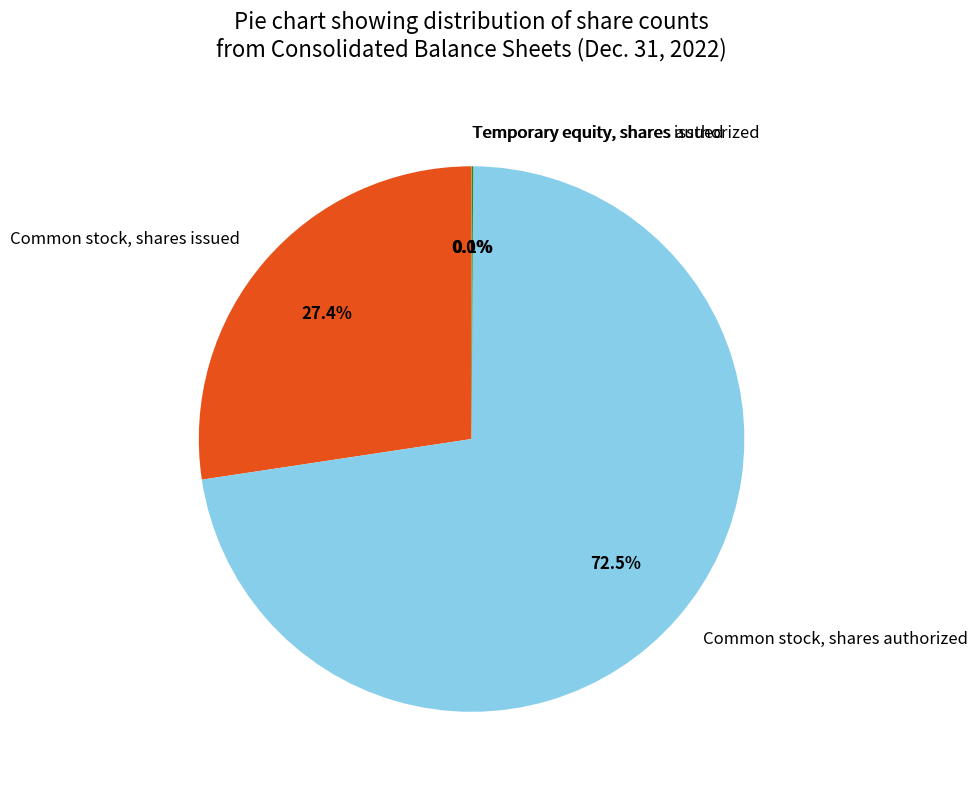

To the nearest percent, what is the average slice percentage?

25%